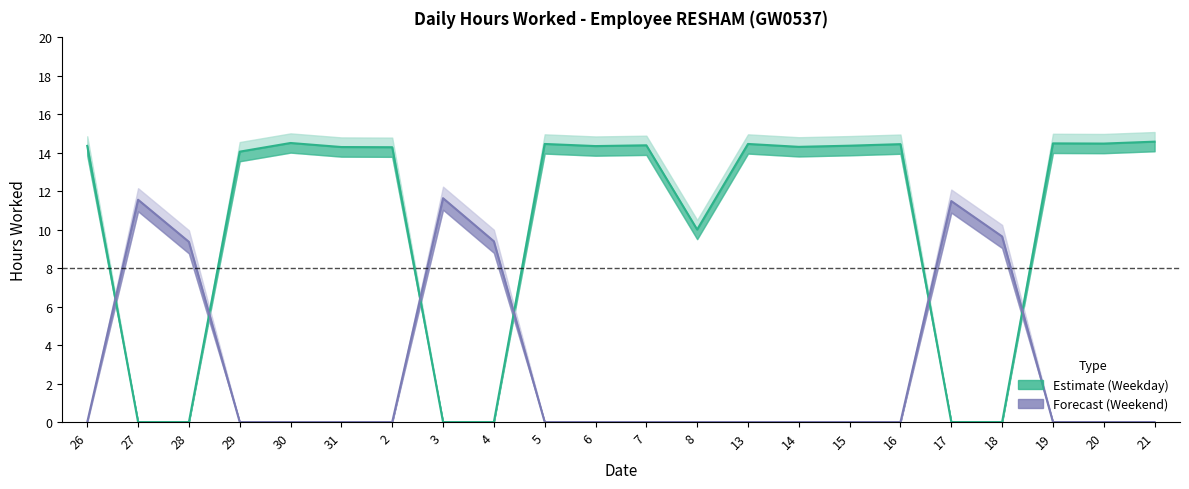

What is the maximum value for Forecast (Weekend)?

11.6